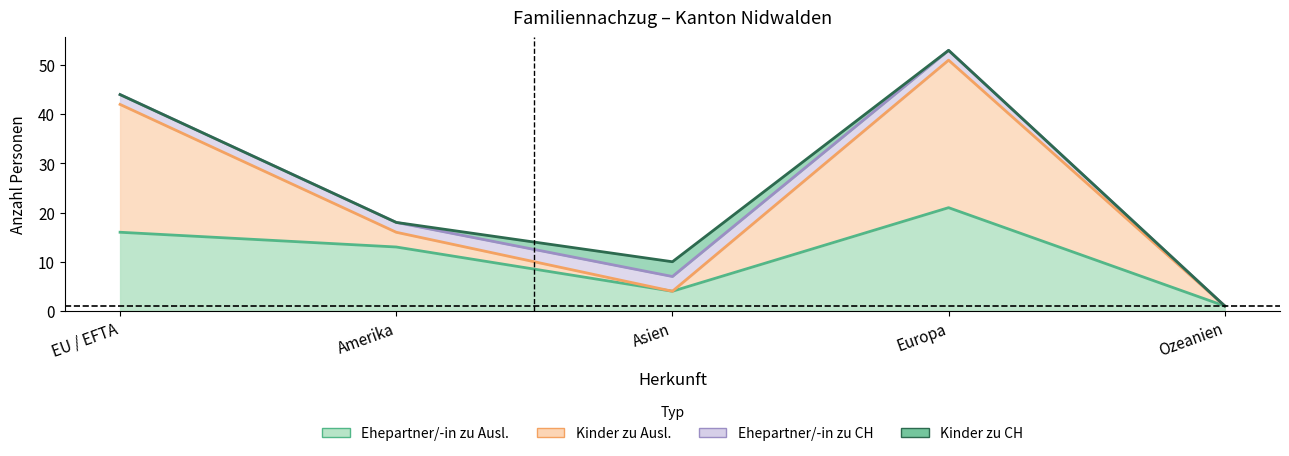

In Ehepartner_zu_Ausl, how many points are lower than both neighbors (excluding endpoints)?

1